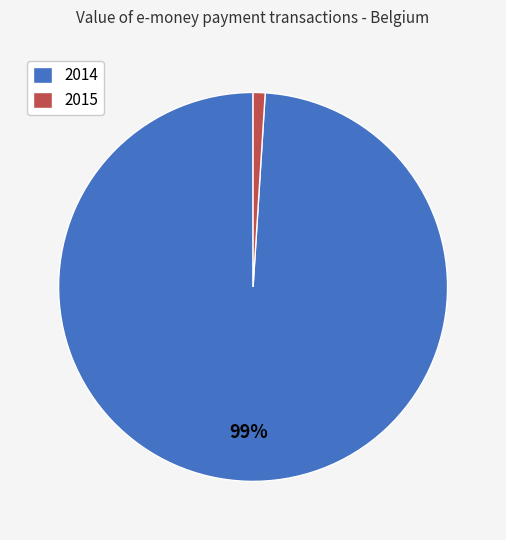

To the nearest percent, what is the average slice percentage?

50%